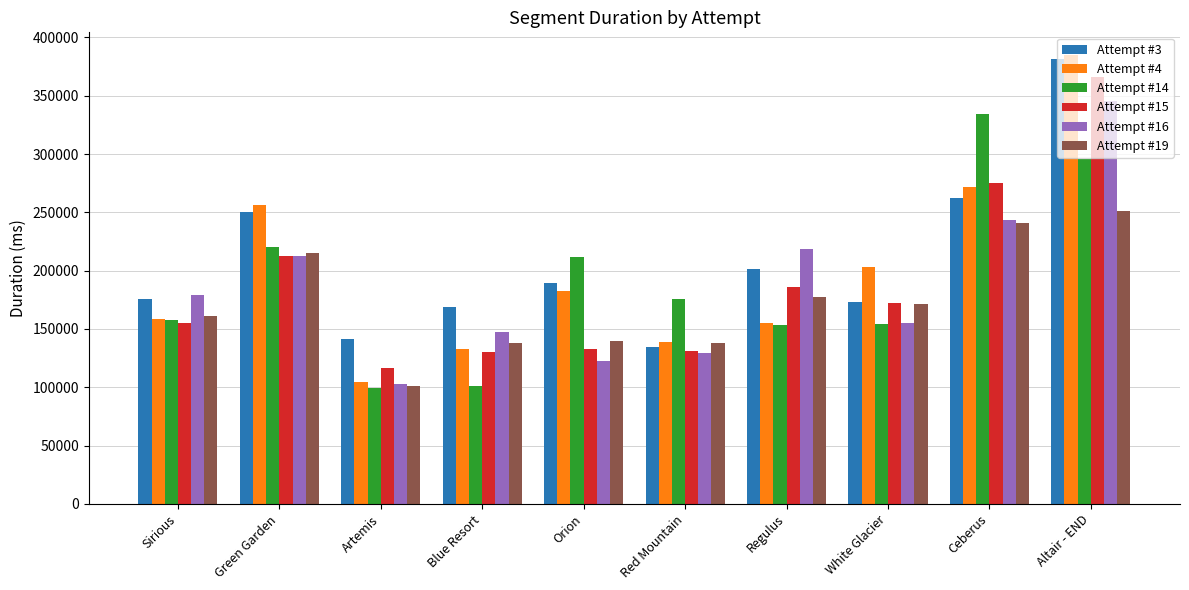

What is the spread (max minus min) of values at White Glacier?

48903